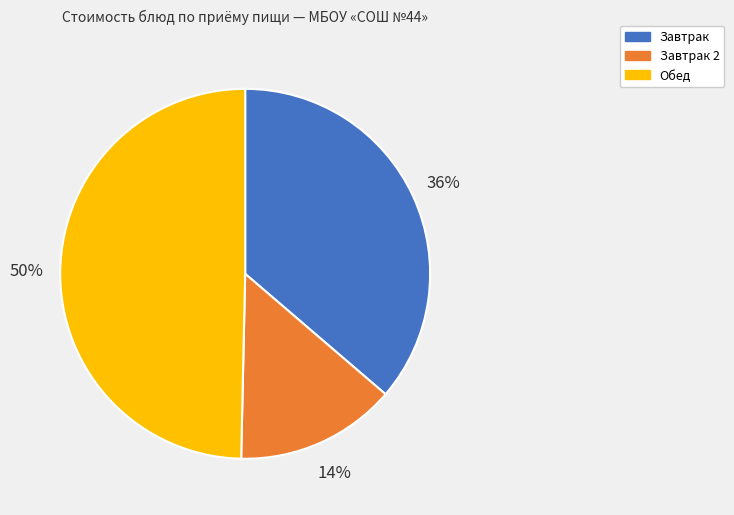

How many slices are in this pie chart?

3